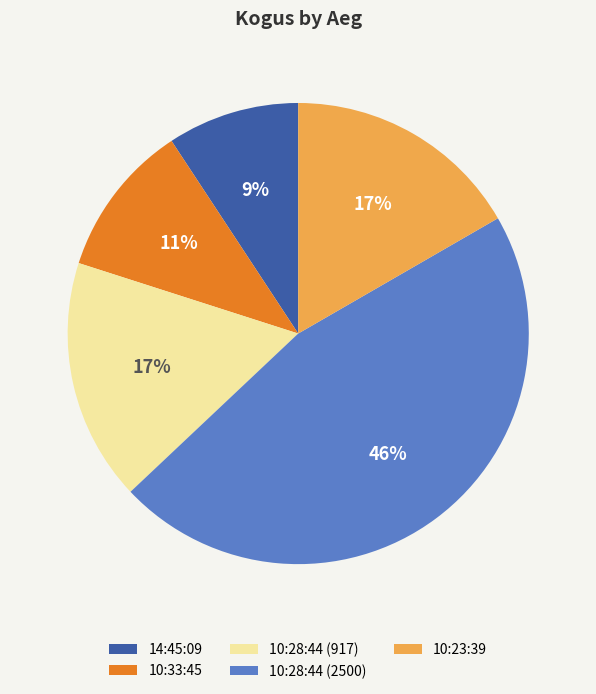

Combined, do 10:23:39 and 14:45:09 account for over 50%?

No